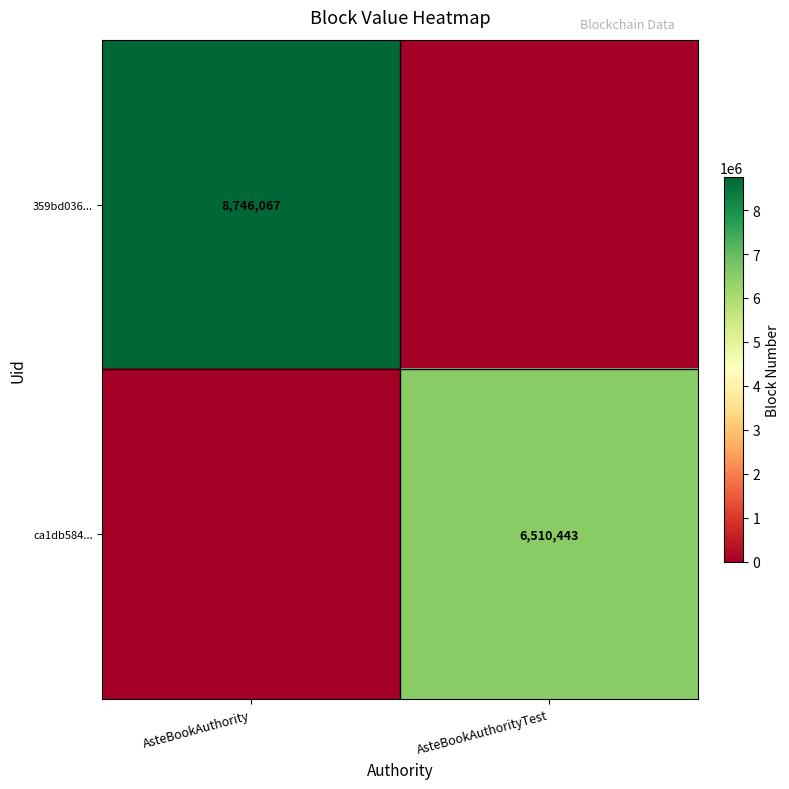

Count the number of data series in this chart.

2